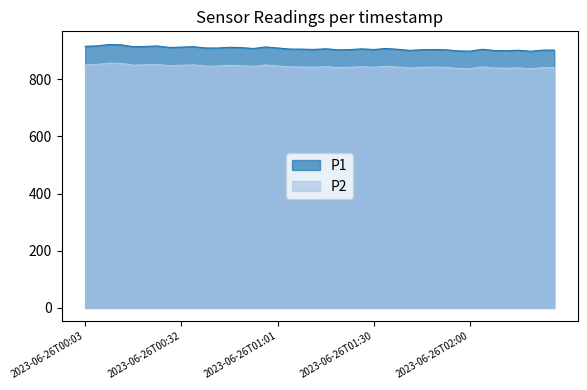

What is the difference between the maximum and second lowest values in the P1 series?

23.2